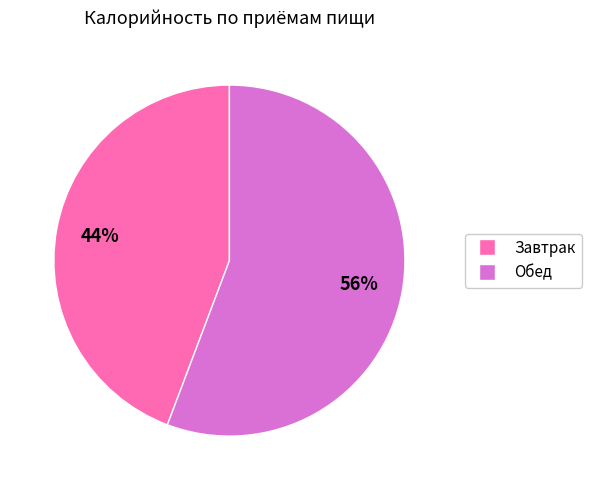

Which has a higher value, Обед or Завтрак?

Обед